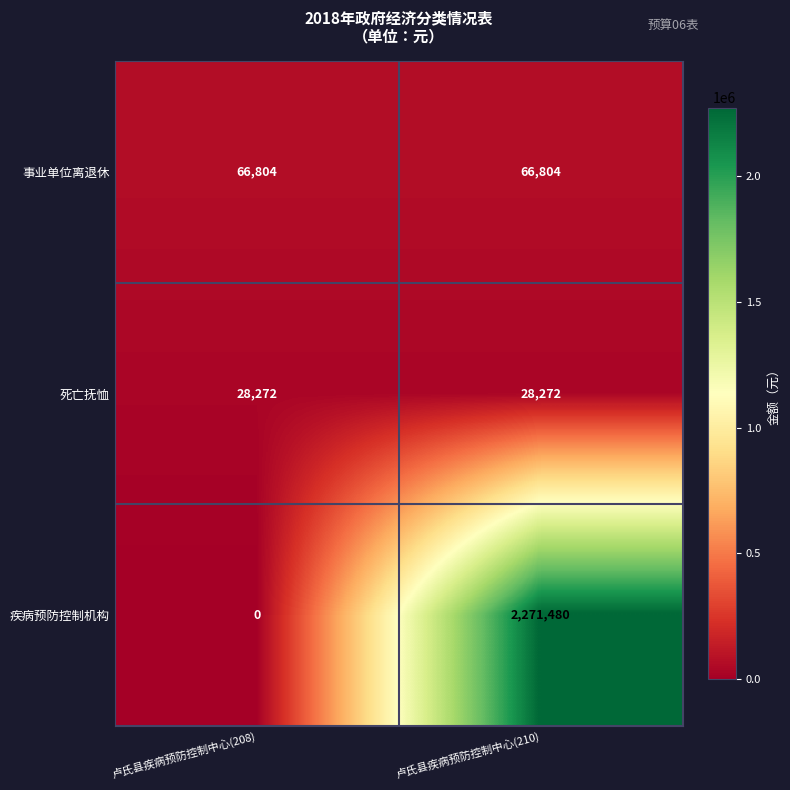

What is the maximum value shown in the chart?

2271480